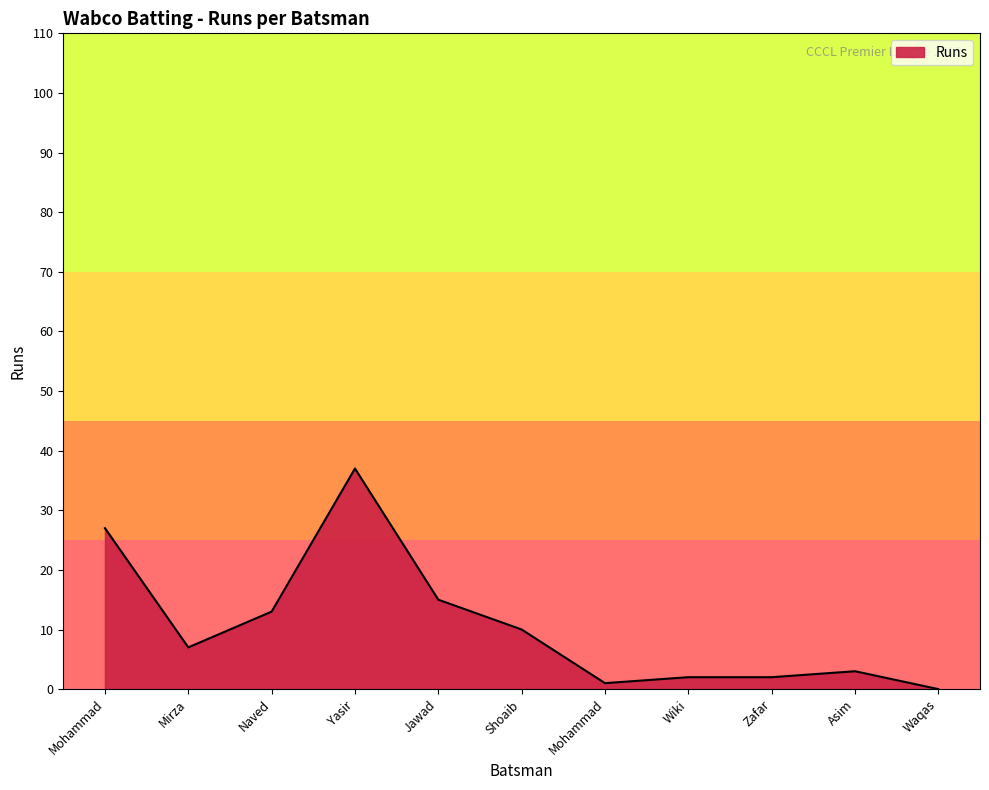

Which label corresponds to the smallest value in the chart?

Waqas